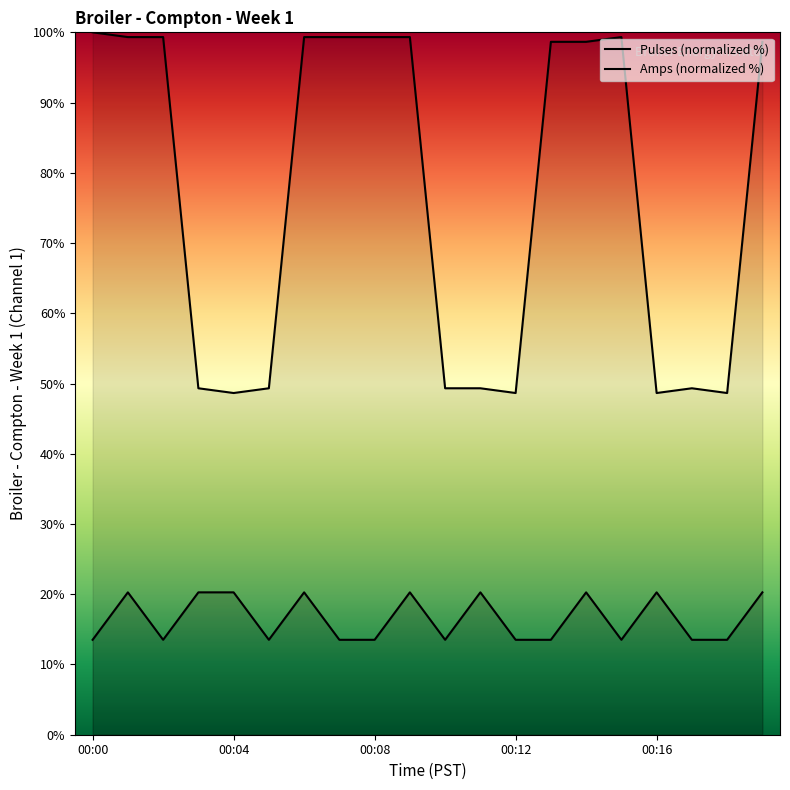

What is the value of the Amps point at the 4th from the left?

49.3